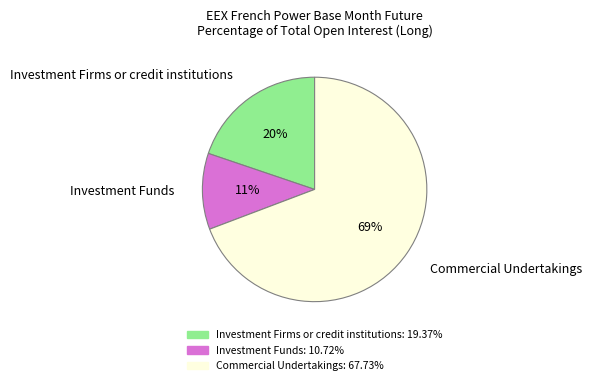

Which slice represents more than half of the pie?

Commercial Undertakings